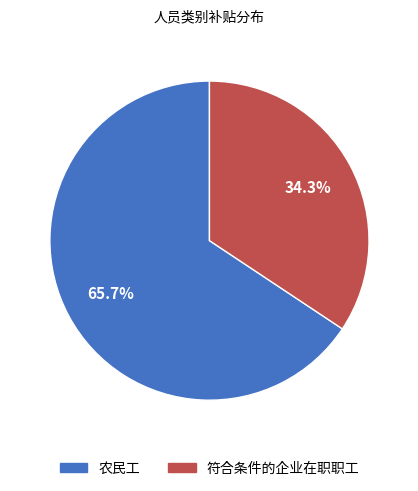

Is it true that 符合条件的企业在职职工 is 22% of the pie?

False